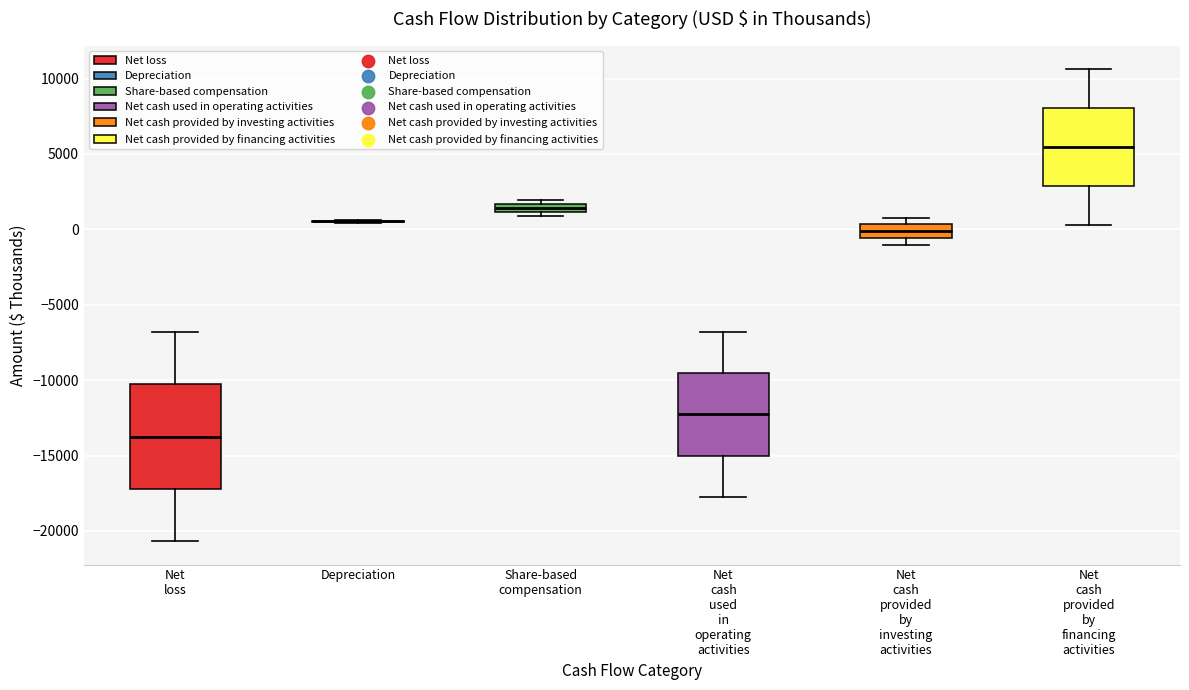

Where is the upper edge of the box for Net cash provided by financing activities on the y-axis? The values are not printed on the chart, so give them approximately, as read against the axis.

8000